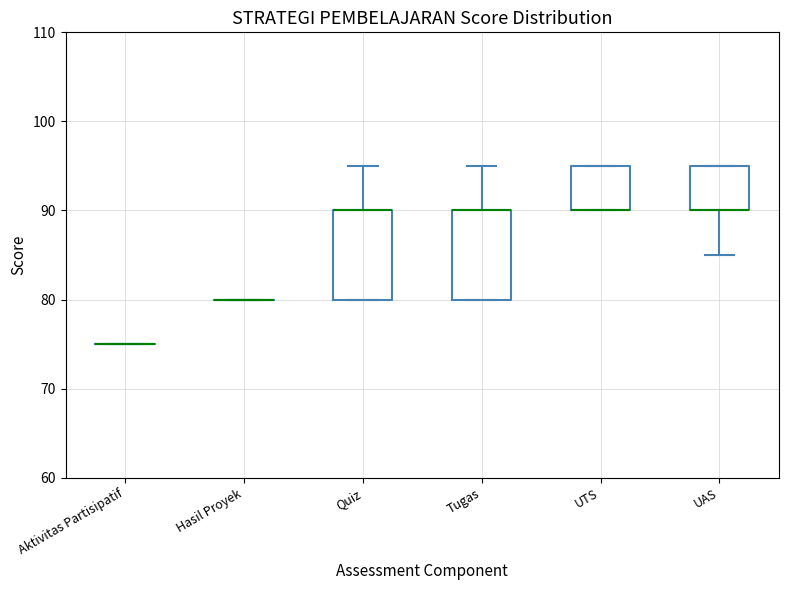

Reading left to right, transcribe this box plot: for each box, give where its median line is, the range the box spans, and where its two whiskers end, as read against the y-axis. The values are not printed on the chart, so give them approximately, as read against the axis.

Aktivitas Partisipatif: box collapsed to a line at 75, whiskers 75 to 75
Hasil Proyek: box collapsed to a line at 80, whiskers 80 to 80
Quiz: median 90 (drawn on the box's upper edge), box 80 to 90, whiskers 80 to 95
Tugas: median 90 (drawn on the box's upper edge), box 80 to 90, whiskers 80 to 95
UTS: median 90 (drawn on the box's lower edge), box 90 to 95, whiskers 90 to 95
UAS: median 90 (drawn on the box's lower edge), box 90 to 95, whiskers 85 to 95